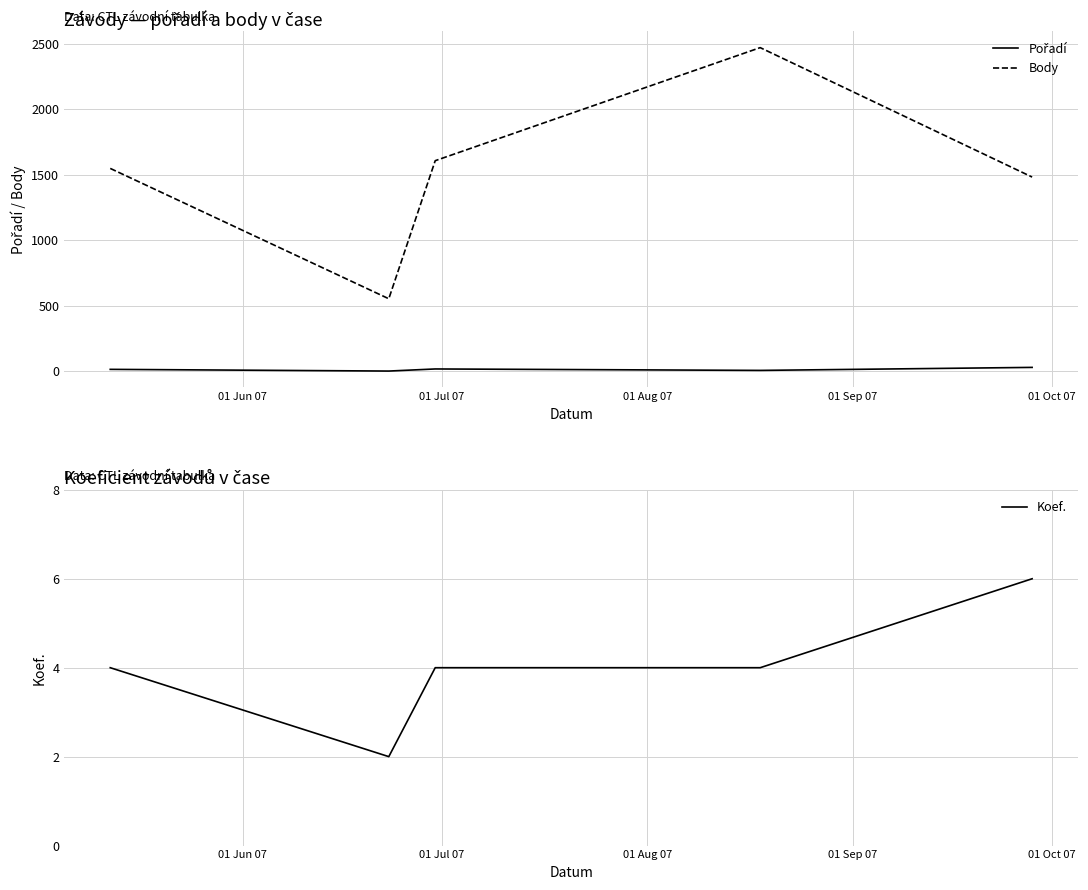

What is the highest value of the Koef. series?

6